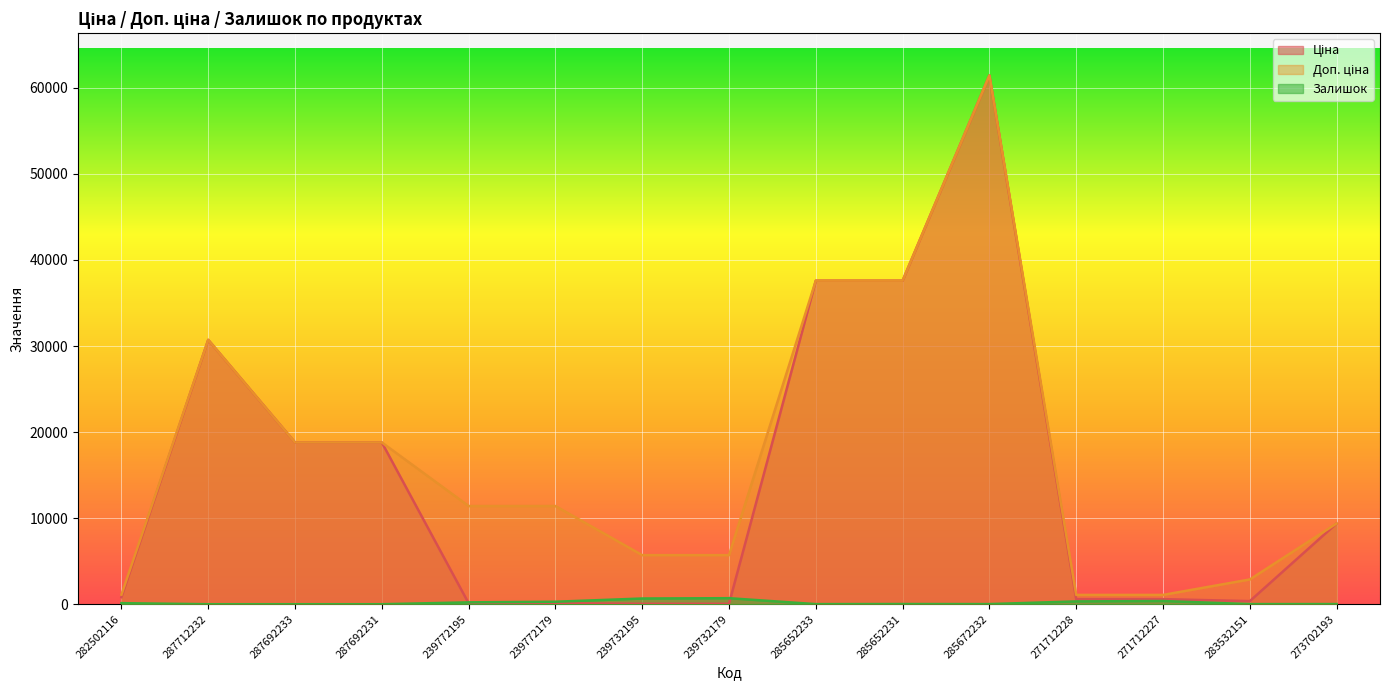

The value of Ціна at 271712228 is 589.9. True or false?

True